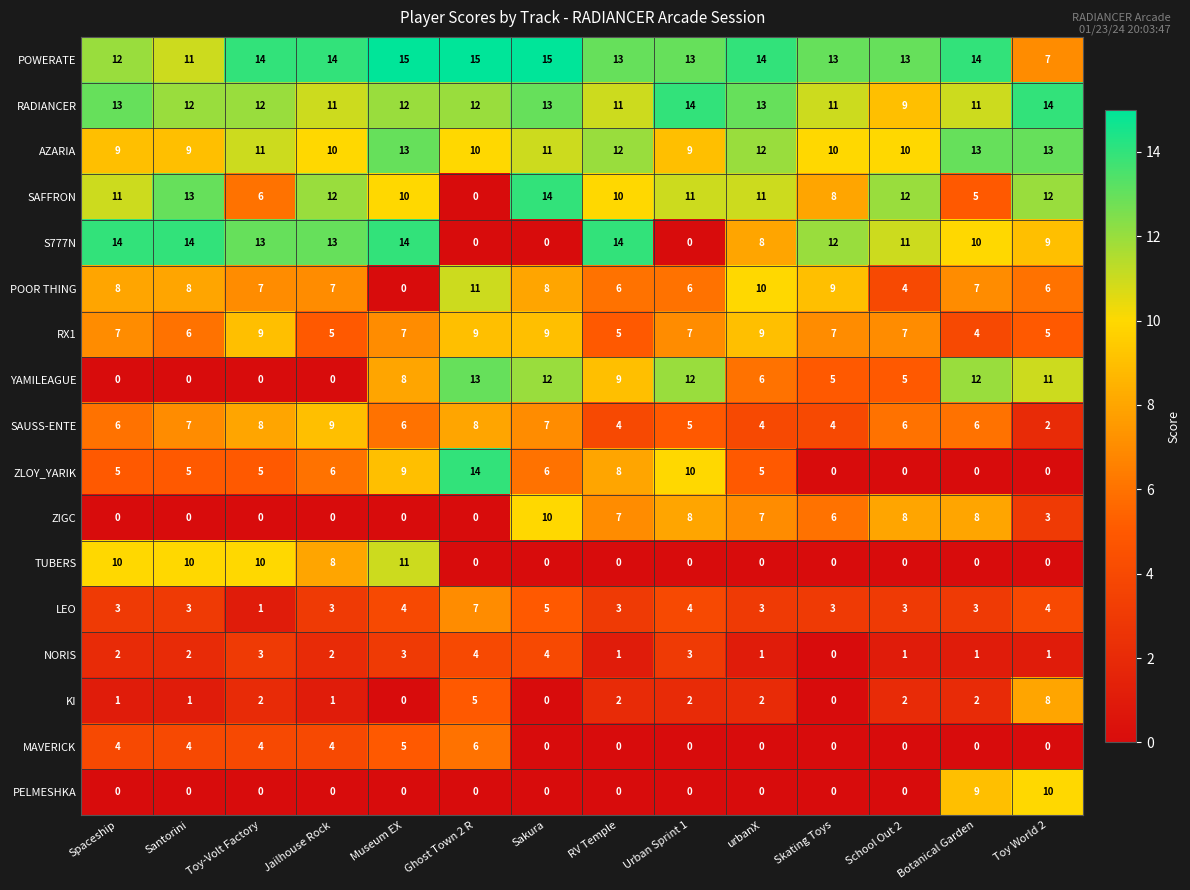

What is the highest value of the PELMESHKA series?

10